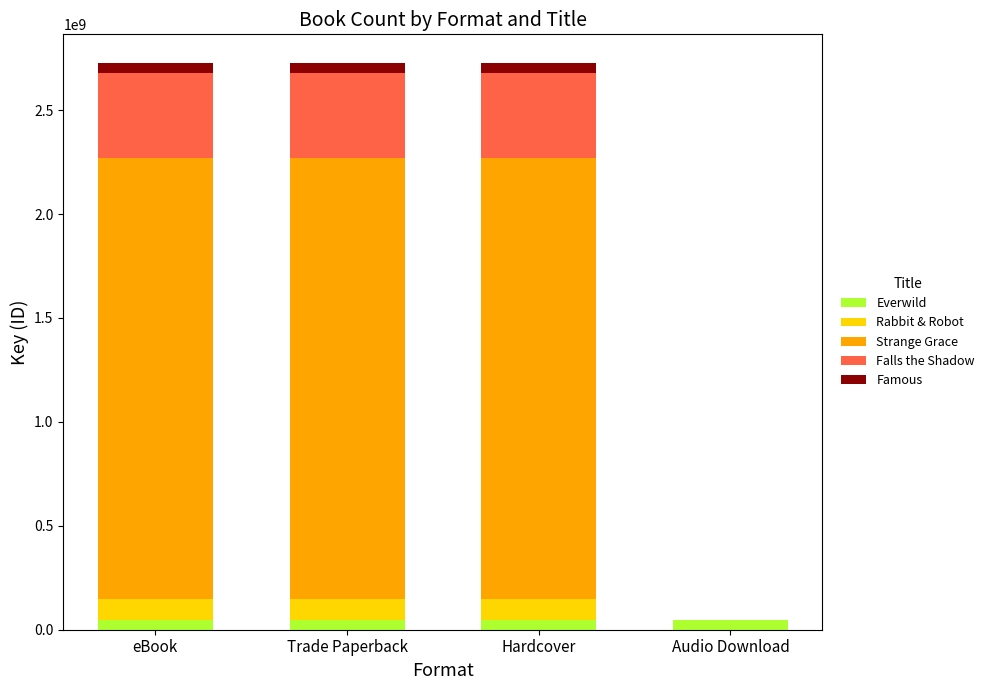

Reading left to right, transcribe the values for Everwild.

eBook=46043166	Trade Paperback=46043166	Hardcover=46043166	Audio Download=46043166